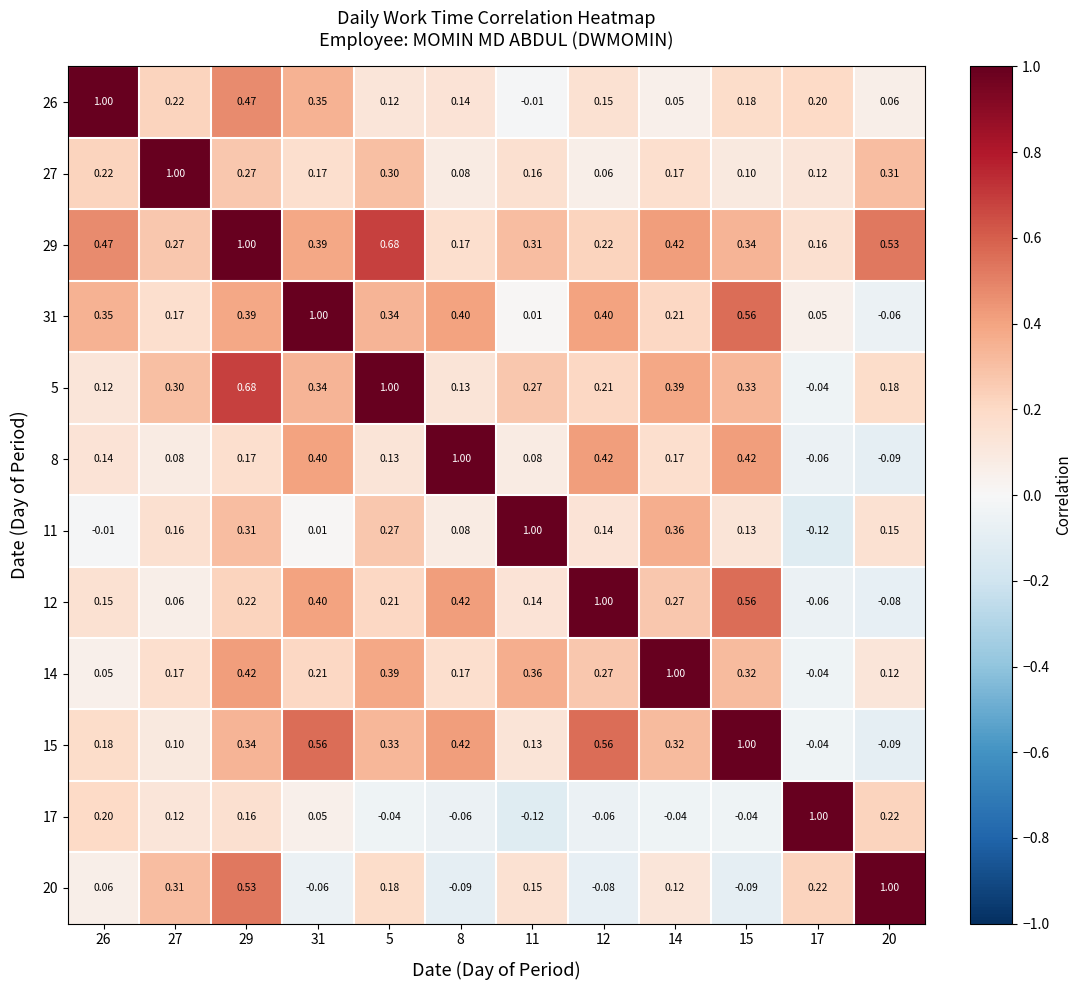

Is the value of 5 at 31 greater than the value of 17 at 17?

No